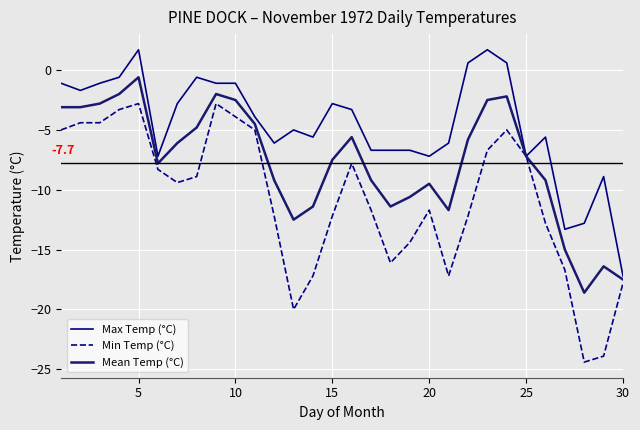

What are all the series names shown in the legend?

Max Temp (°C), Min Temp (°C), Mean Temp (°C)